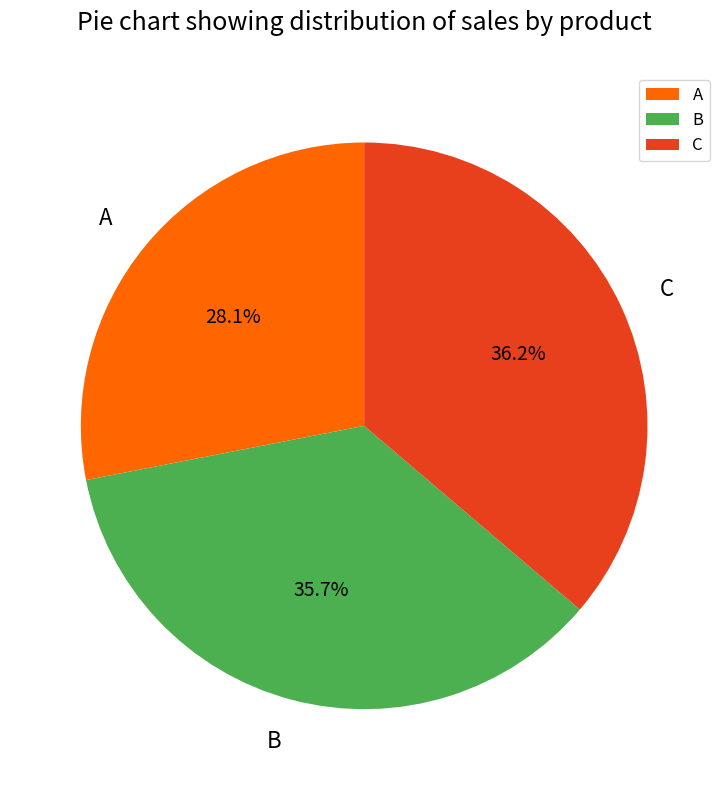

Is it true that B is 48% of the pie?

False